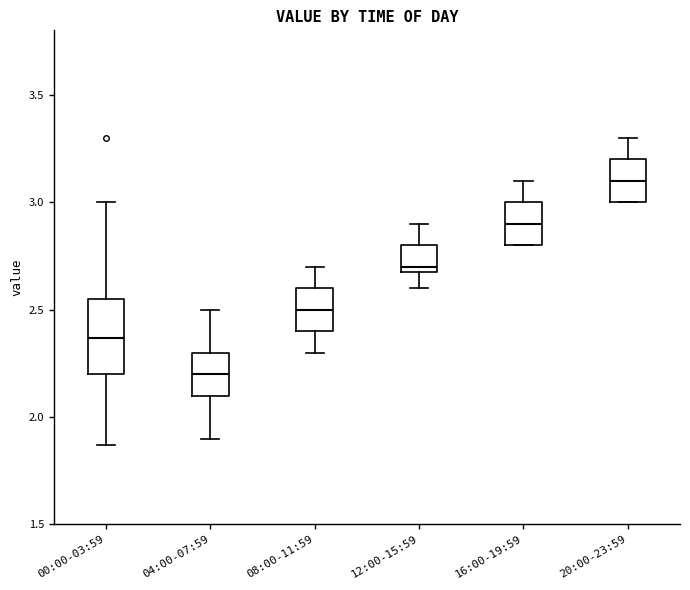

Reading left to right, transcribe this box plot: for each box, give where its median line is, the range the box spans, and where its two whiskers end, as read against the y-axis. The values are not printed on the chart, so give them approximately, as read against the axis.

00:00-03:59: median 2.35, box 2.20 to 2.55, whiskers 1.85 to 3.00
04:00-07:59: median 2.20, box 2.10 to 2.30, whiskers 1.90 to 2.50
08:00-11:59: median 2.50, box 2.40 to 2.60, whiskers 2.30 to 2.70
12:00-15:59: median 2.70 (just above the box's lower edge), box 2.70 to 2.80, whiskers 2.60 to 2.90
16:00-19:59: median 2.90, box 2.80 to 3.00, whiskers 2.80 to 3.10
20:00-23:59: median 3.10, box 3.00 to 3.20, whiskers 3.00 to 3.30